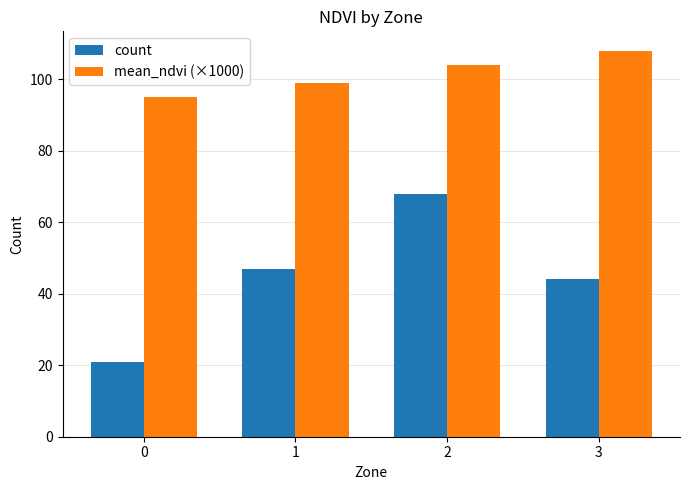

List the series in order of their peak value, lowest first.

count, mean_ndvi (×1000)